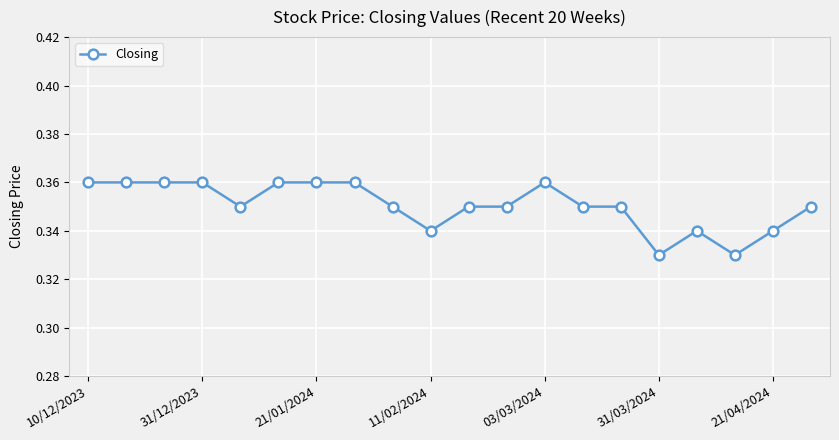

True or false: the data has more than 0 interior local peaks.

True